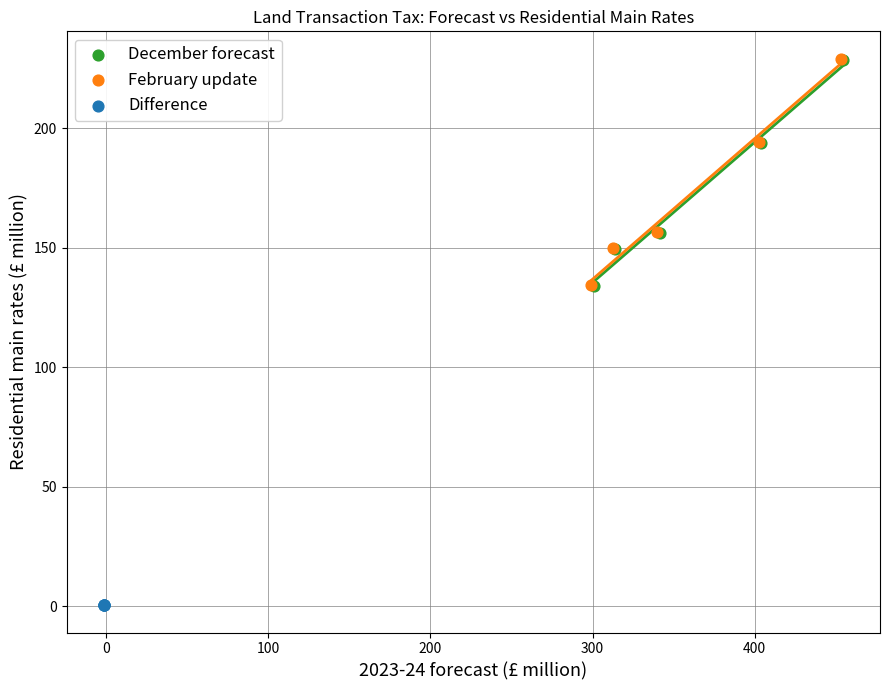

Which series has the widest spread of Y values?

February update